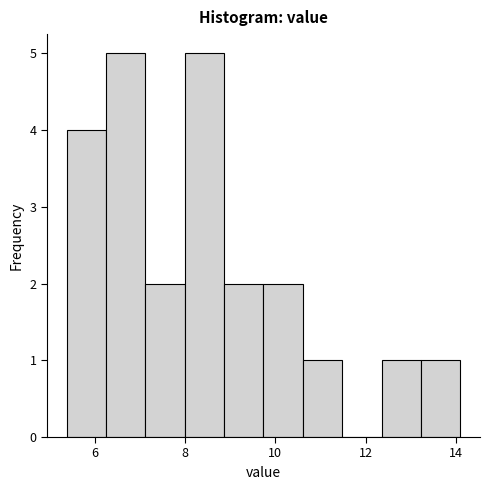

How tall is the bar that spans 7.2 to 8.0 on the x-axis? Neither the bar edges nor the heights are printed on the chart, so give them approximately, as read against the axes.

2